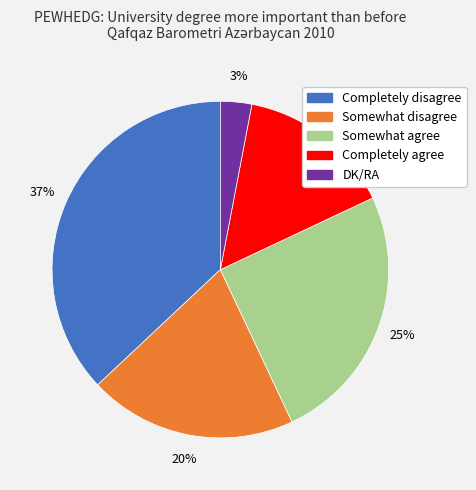

Between Completely agree and DK/RA, which is larger?

Completely agree